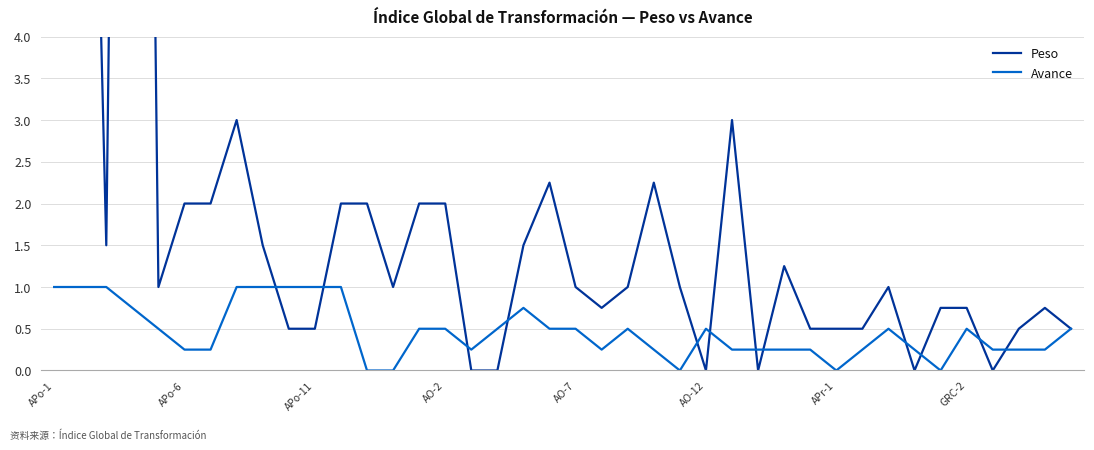

How many times do Peso and Avance cross each other?

12